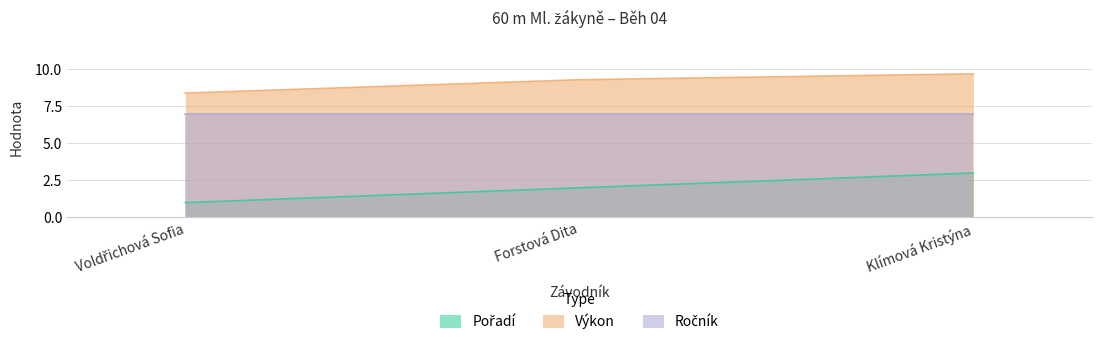

What is the minimum value for Výkon?

8.4